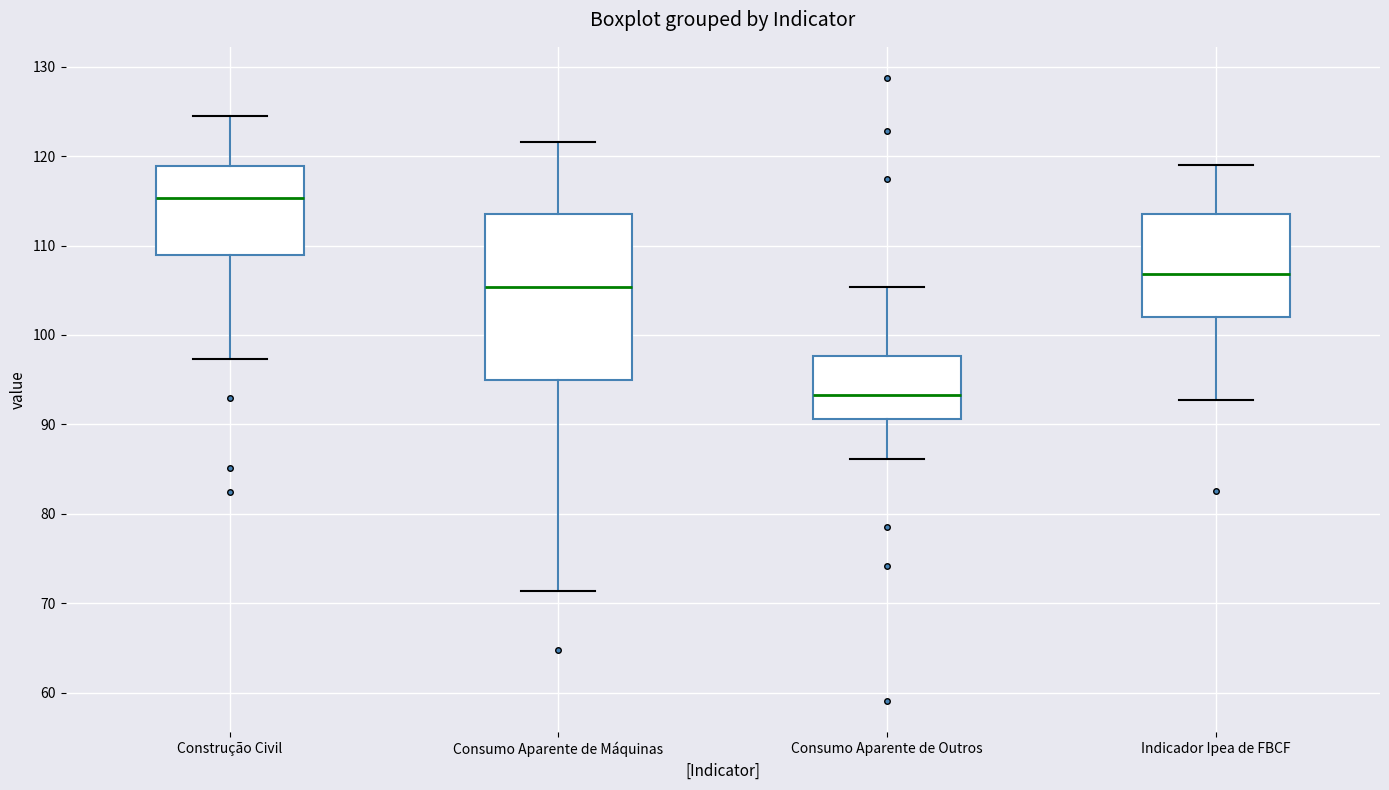

Where does the lower whisker of the box for Consumo Aparente de Máquinas end on the y-axis? The values are not printed on the chart, so give them approximately, as read against the axis.

71